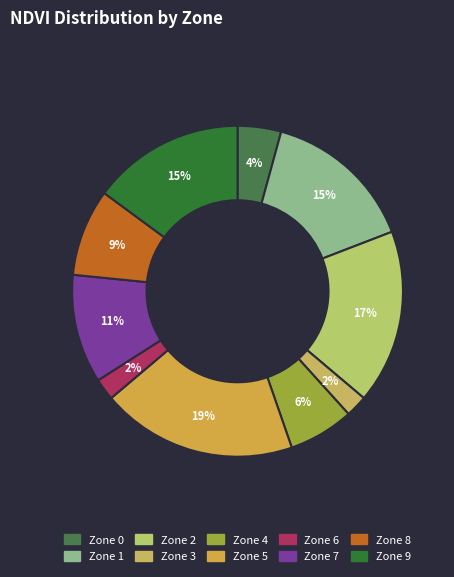

Is there any slice that represents more than half of the pie?

No